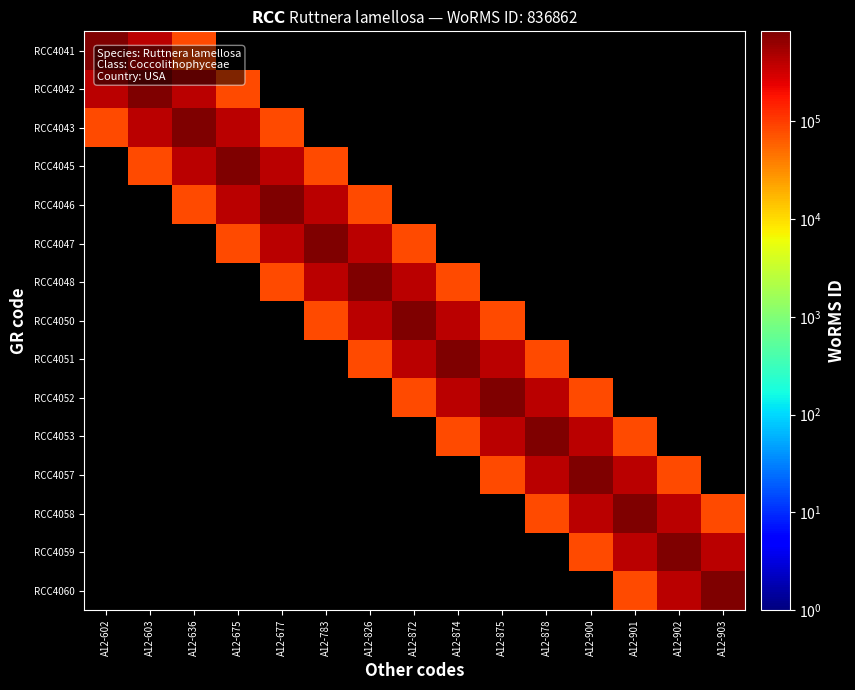

Reading left to right, transcribe all the data shown in this chart.

RCC4041: A12-602=836862	A12-603=418431	A12-636=83686	A12-675=0	A12-677=0	A12-783=0	A12-826=0	A12-872=0	A12-874=0	A12-875=0	A12-878=0	A12-900=0	A12-901=0	A12-902=0	A12-903=0
RCC4042: A12-602=418431	A12-603=836862	A12-636=418431	A12-675=83686	A12-677=0	A12-783=0	A12-826=0	A12-872=0	A12-874=0	A12-875=0	A12-878=0	A12-900=0	A12-901=0	A12-902=0	A12-903=0
RCC4043: A12-602=83686	A12-603=418431	A12-636=836862	A12-675=418431	A12-677=83686	A12-783=0	A12-826=0	A12-872=0	A12-874=0	A12-875=0	A12-878=0	A12-900=0	A12-901=0	A12-902=0	A12-903=0
RCC4045: A12-602=0	A12-603=83686	A12-636=418431	A12-675=836862	A12-677=418431	A12-783=83686	A12-826=0	A12-872=0	A12-874=0	A12-875=0	A12-878=0	A12-900=0	A12-901=0	A12-902=0	A12-903=0
RCC4046: A12-602=0	A12-603=0	A12-636=83686	A12-675=418431	A12-677=836862	A12-783=418431	A12-826=83686	A12-872=0	A12-874=0	A12-875=0	A12-878=0	A12-900=0	A12-901=0	A12-902=0	A12-903=0
RCC4047: A12-602=0	A12-603=0	A12-636=0	A12-675=83686	A12-677=418431	A12-783=836862	A12-826=418431	A12-872=83686	A12-874=0	A12-875=0	A12-878=0	A12-900=0	A12-901=0	A12-902=0	A12-903=0
RCC4048: A12-602=0	A12-603=0	A12-636=0	A12-675=0	A12-677=83686	A12-783=418431	A12-826=836862	A12-872=418431	A12-874=83686	A12-875=0	A12-878=0	A12-900=0	A12-901=0	A12-902=0	A12-903=0
RCC4050: A12-602=0	A12-603=0	A12-636=0	A12-675=0	A12-677=0	A12-783=83686	A12-826=418431	A12-872=836862	A12-874=418431	A12-875=83686	A12-878=0	A12-900=0	A12-901=0	A12-902=0	A12-903=0
RCC4051: A12-602=0	A12-603=0	A12-636=0	A12-675=0	A12-677=0	A12-783=0	A12-826=83686	A12-872=418431	A12-874=836862	A12-875=418431	A12-878=83686	A12-900=0	A12-901=0	A12-902=0	A12-903=0
RCC4052: A12-602=0	A12-603=0	A12-636=0	A12-675=0	A12-677=0	A12-783=0	A12-826=0	A12-872=83686	A12-874=418431	A12-875=836862	A12-878=418431	A12-900=83686	A12-901=0	A12-902=0	A12-903=0
RCC4053: A12-602=0	A12-603=0	A12-636=0	A12-675=0	A12-677=0	A12-783=0	A12-826=0	A12-872=0	A12-874=83686	A12-875=418431	A12-878=836862	A12-900=418431	A12-901=83686	A12-902=0	A12-903=0
RCC4057: A12-602=0	A12-603=0	A12-636=0	A12-675=0	A12-677=0	A12-783=0	A12-826=0	A12-872=0	A12-874=0	A12-875=83686	A12-878=418431	A12-900=836862	A12-901=418431	A12-902=83686	A12-903=0
RCC4058: A12-602=0	A12-603=0	A12-636=0	A12-675=0	A12-677=0	A12-783=0	A12-826=0	A12-872=0	A12-874=0	A12-875=0	A12-878=83686	A12-900=418431	A12-901=836862	A12-902=418431	A12-903=83686
RCC4059: A12-602=0	A12-603=0	A12-636=0	A12-675=0	A12-677=0	A12-783=0	A12-826=0	A12-872=0	A12-874=0	A12-875=0	A12-878=0	A12-900=83686	A12-901=418431	A12-902=836862	A12-903=418431
RCC4060: A12-602=0	A12-603=0	A12-636=0	A12-675=0	A12-677=0	A12-783=0	A12-826=0	A12-872=0	A12-874=0	A12-875=0	A12-878=0	A12-900=0	A12-901=83686	A12-902=418431	A12-903=836862